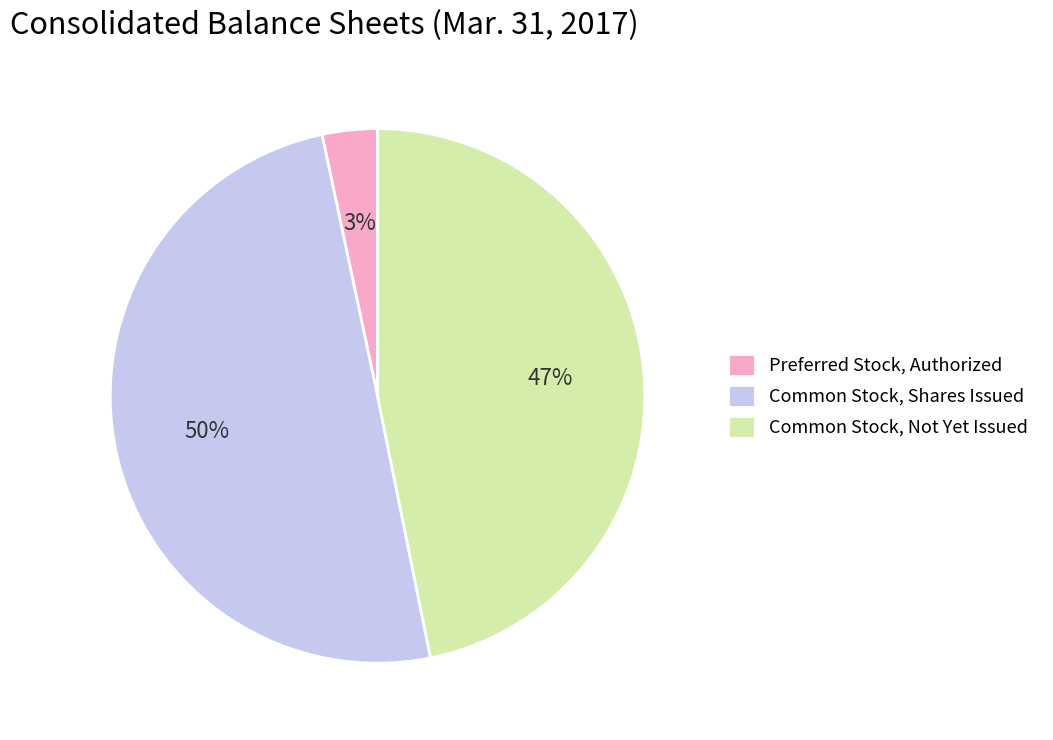

What percentage is the Preferred Stock, Authorized slice, to the nearest percent?

3%